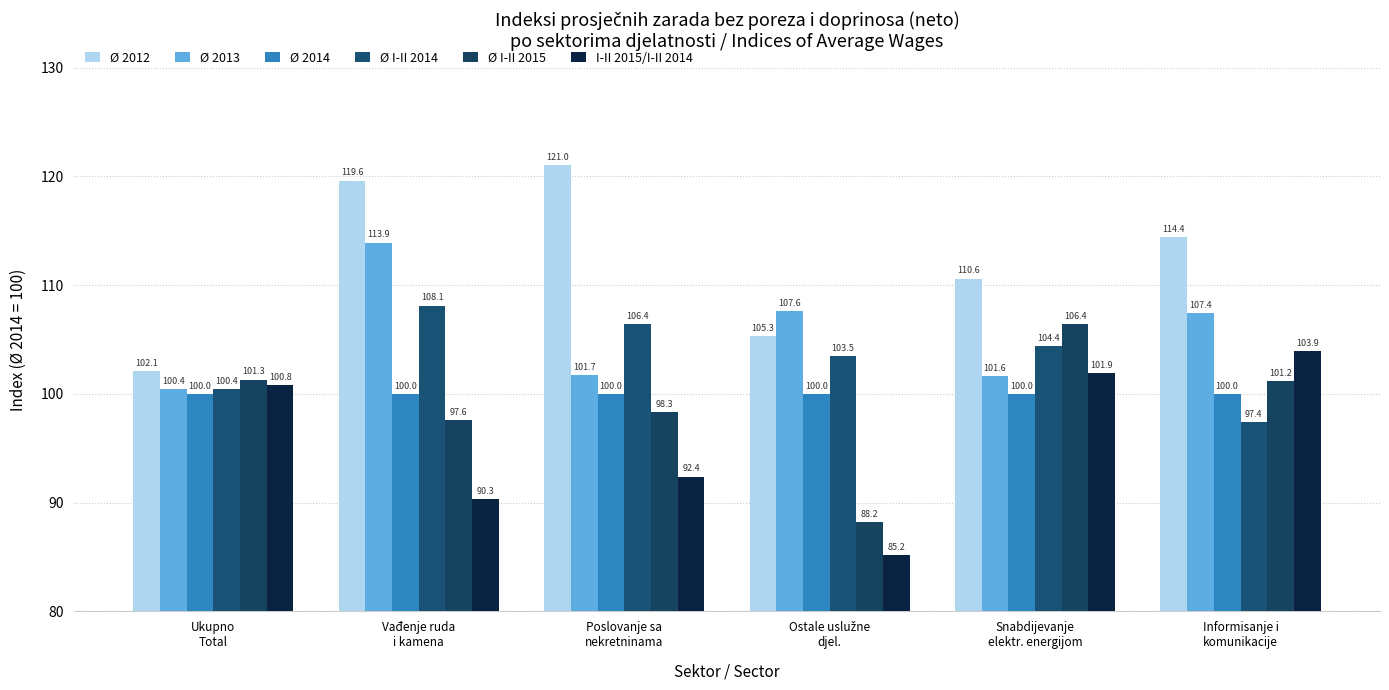

Reading right to left, transcribe all the data shown in this chart.

Ø 2012: 114.4	110.6	105.3	121.0	119.6	102.1
Ø 2013: 107.4	101.6	107.6	101.7	113.9	100.4
Ø 2014: 100.0	100.0	100.0	100.0	100.0	100.0
Ø I-II 2014: 97.4	104.4	103.5	106.4	108.1	100.4
Ø I-II 2015: 101.2	106.4	88.2	98.3	97.6	101.3
I-II 2015/I-II 2014: 103.9	101.9	85.2	92.4	90.3	100.8